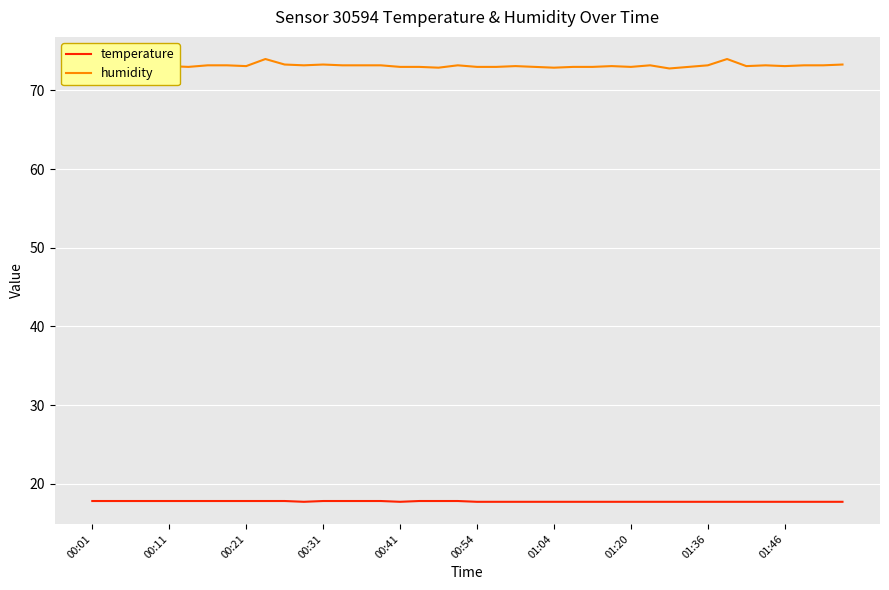

What is the minimum value shown in the chart?

17.7